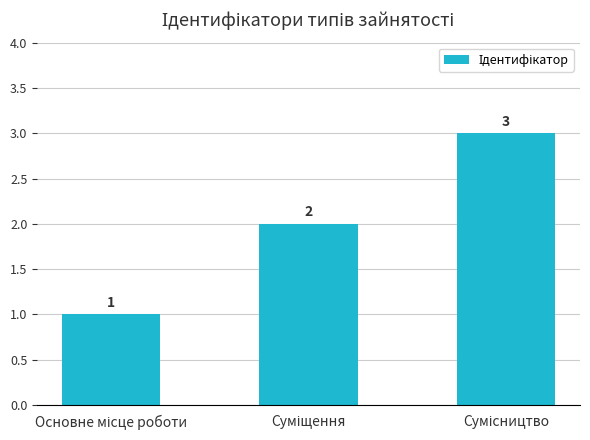

Count the values in the range 1 to 3.

3